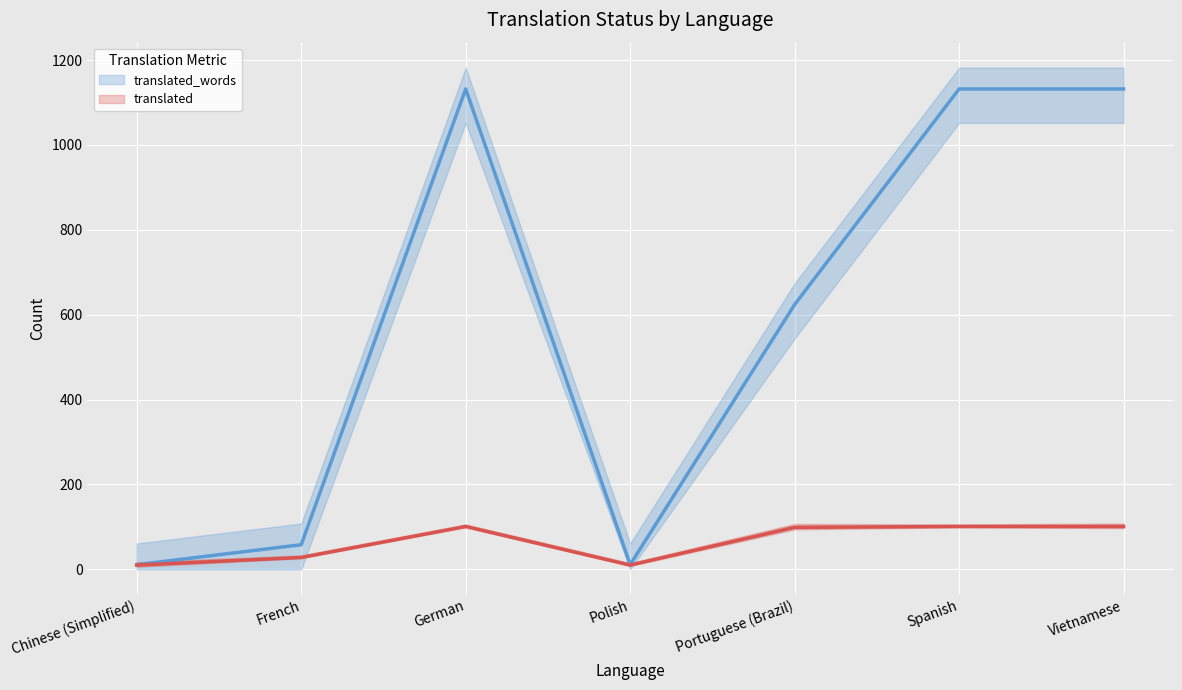

How many data points in translated_words are less than 624?

3